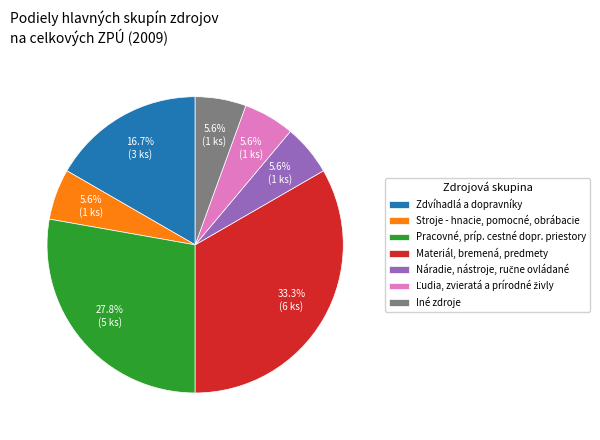

Does any single category account for the majority?

No